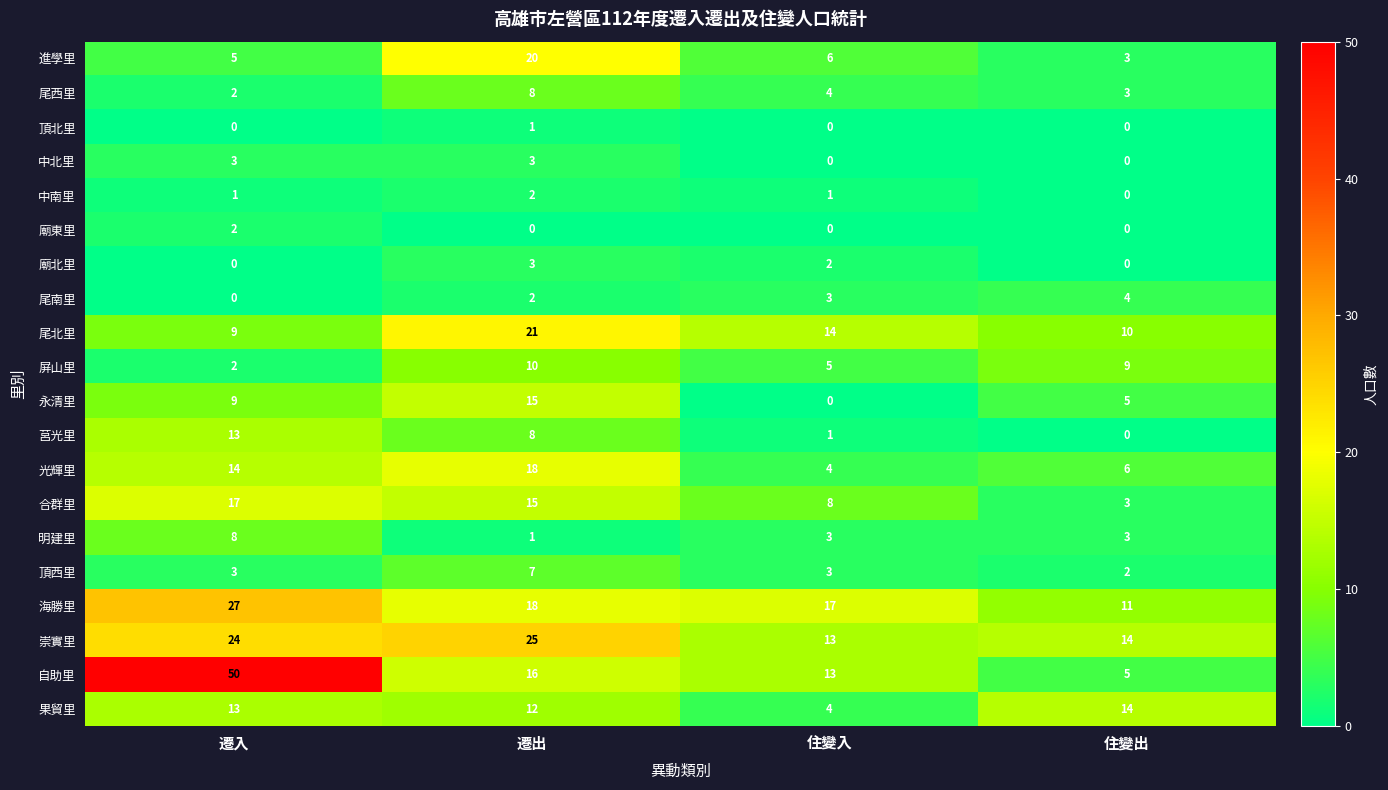

True or false: 尾西里 has a value of 4 at 住變入.

True